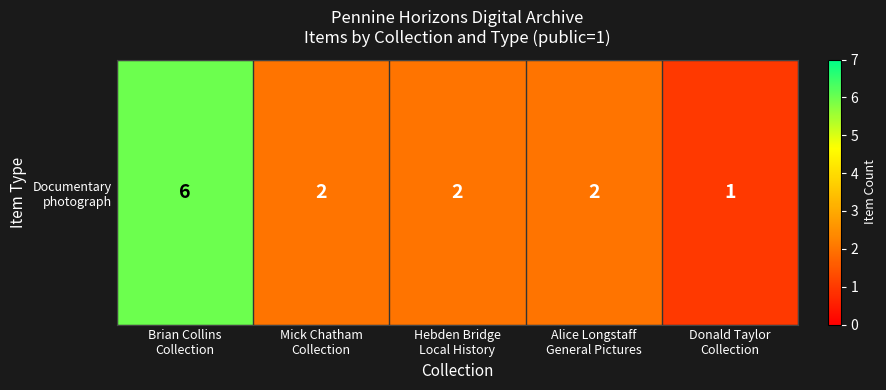

What value does the data have at Alice Longstaff
General Pictures?

2